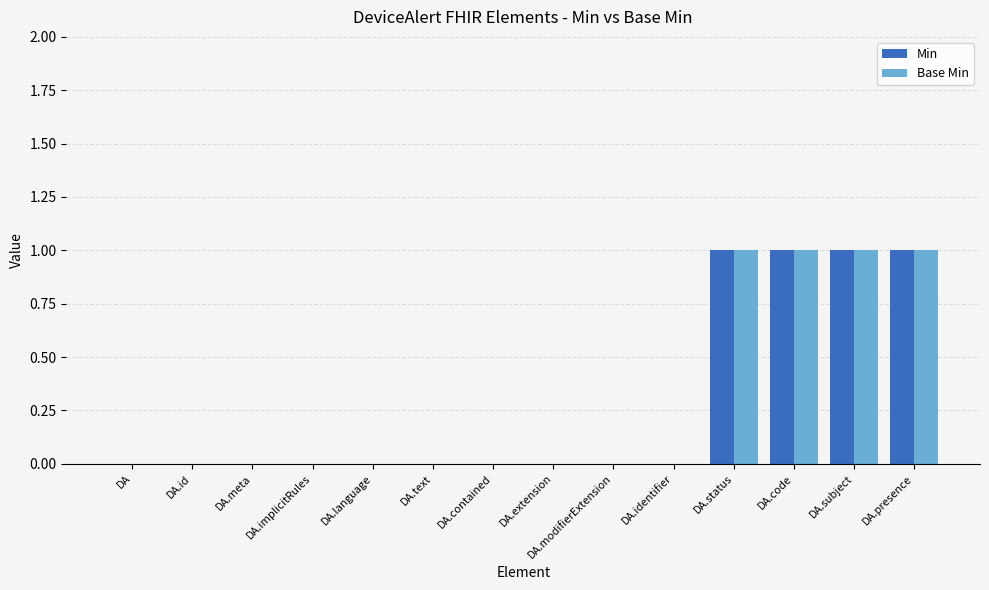

How many groups of bars are there?

14